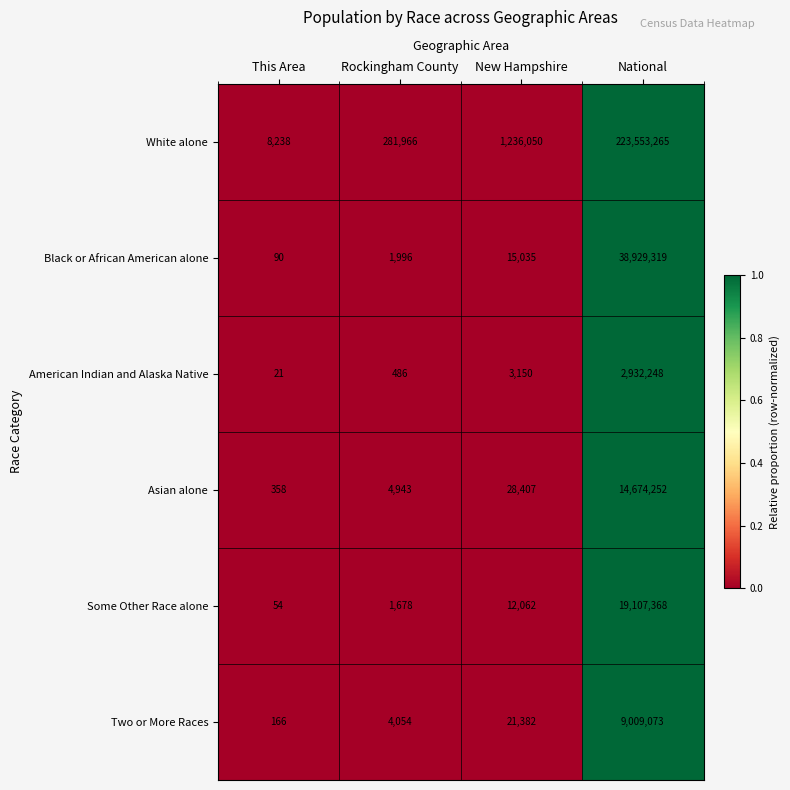

Which label corresponds to the largest value in the chart?

National